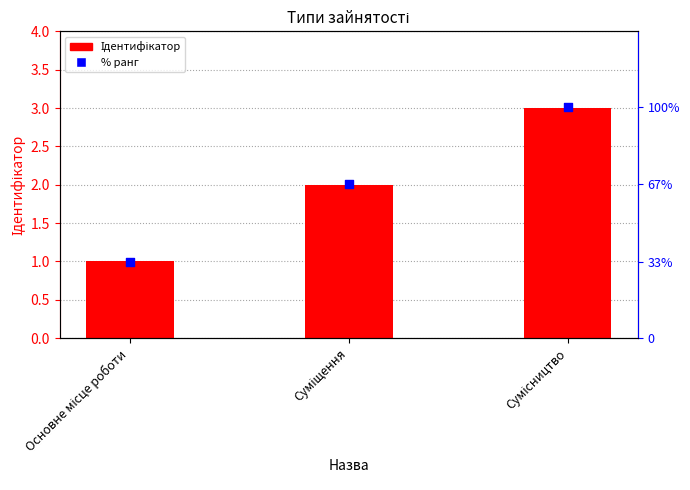

Is the value of Ідентифікатор at Основне місце роботи greater than the value of % ранг at Основне місце роботи?

No